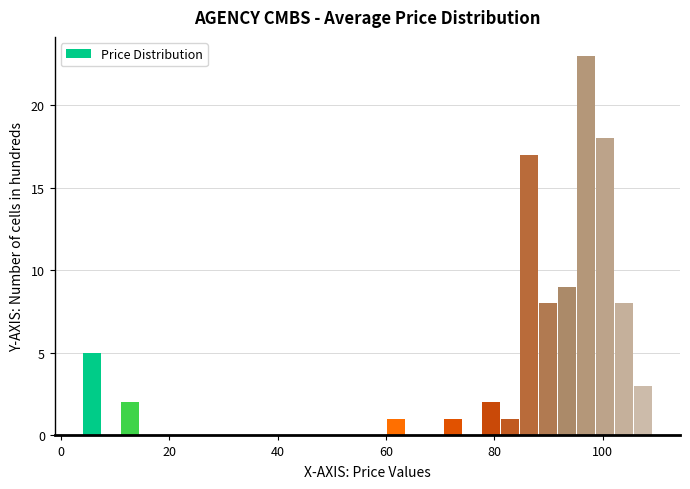

Around what value on the x-axis is the tallest bar? Give the approximate position of its centre, as read against the axis.

96